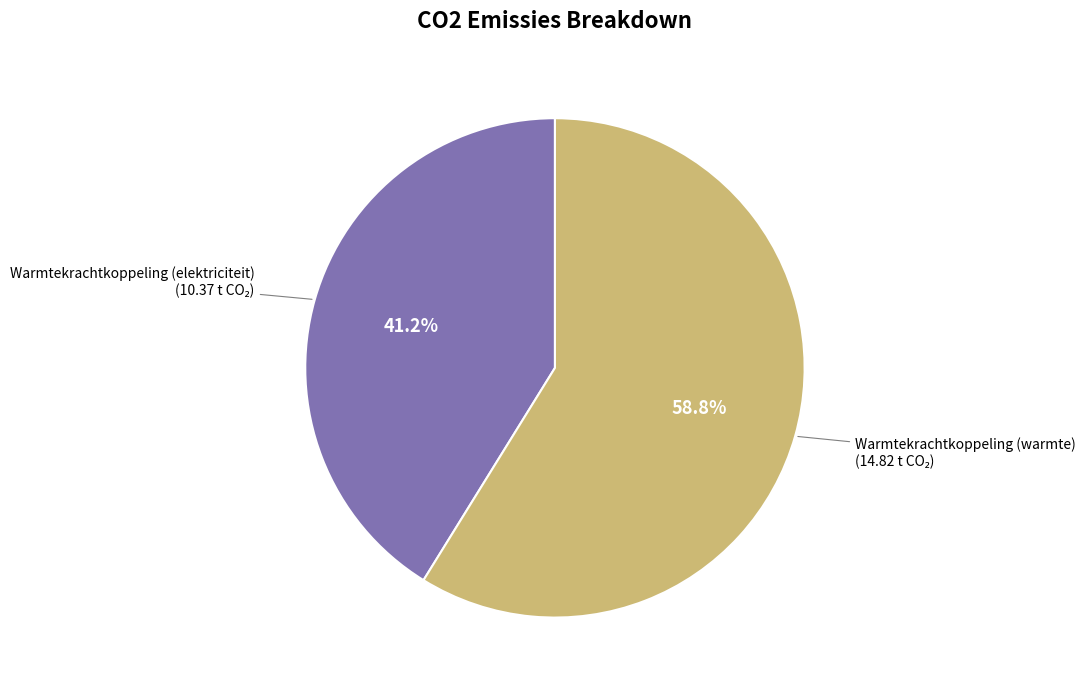

Does any single category account for the majority?

Yes